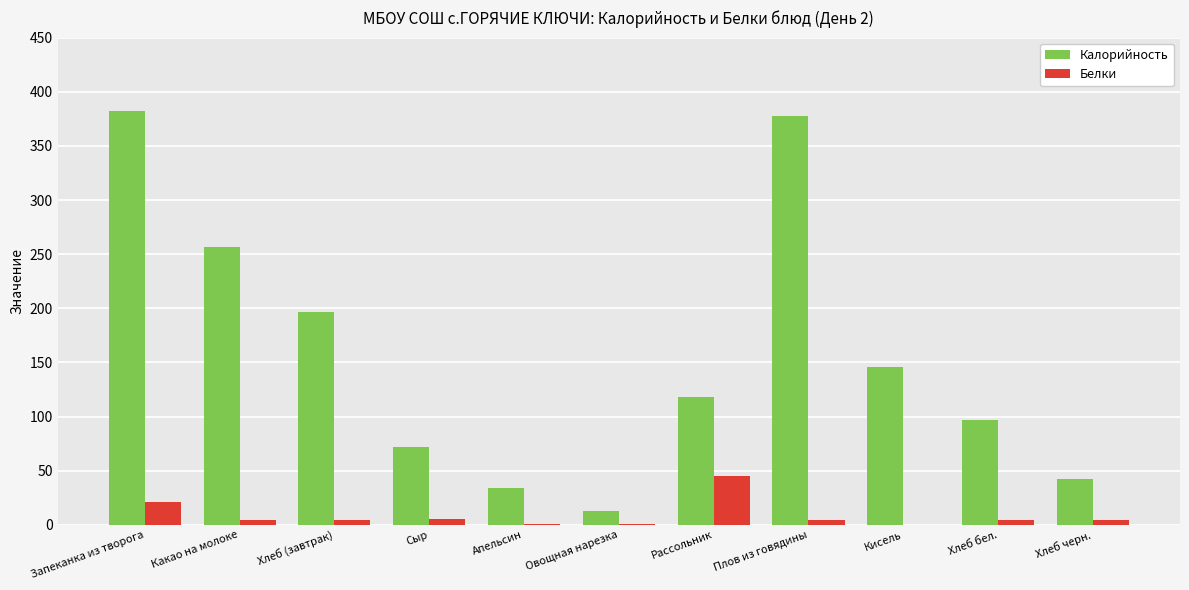

Which series changed the most between Какао на молоке and Хлеб черн.?

Калорийность